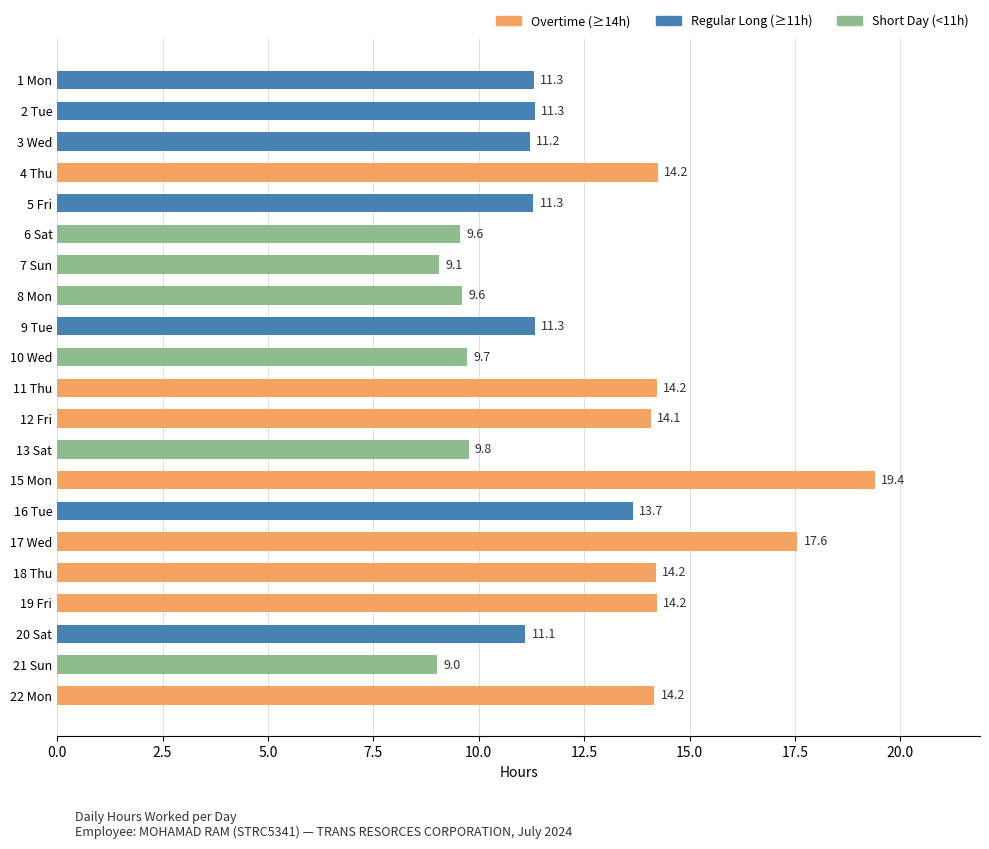

What is the average value?

12.4